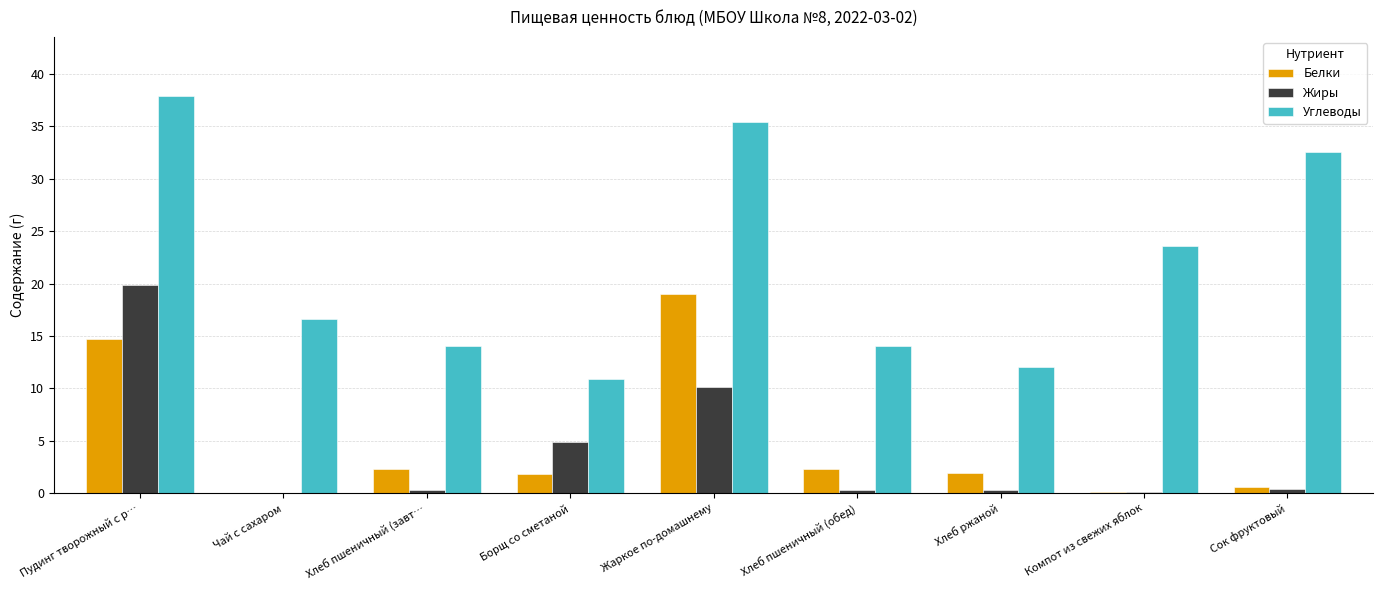

Which series changed the most between Пудинг творожный с р… and Хлеб пшеничный (завт…?

Углеводы